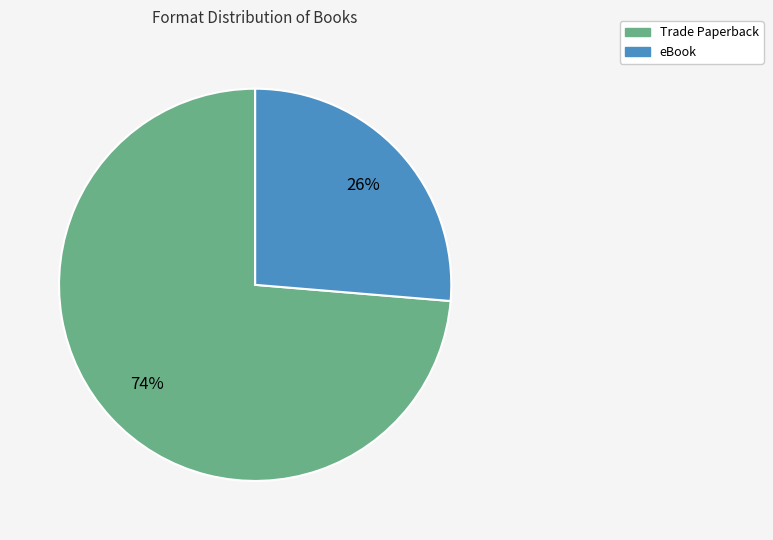

To the nearest percent, what is the combined percentage of eBook and Trade Paperback?

100%